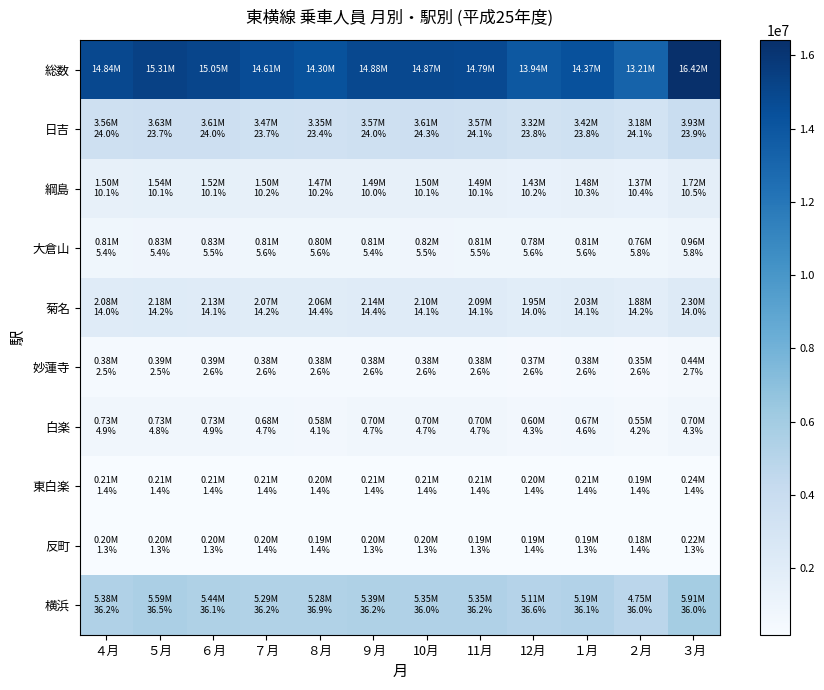

Which series has the largest total across all categories?

総数